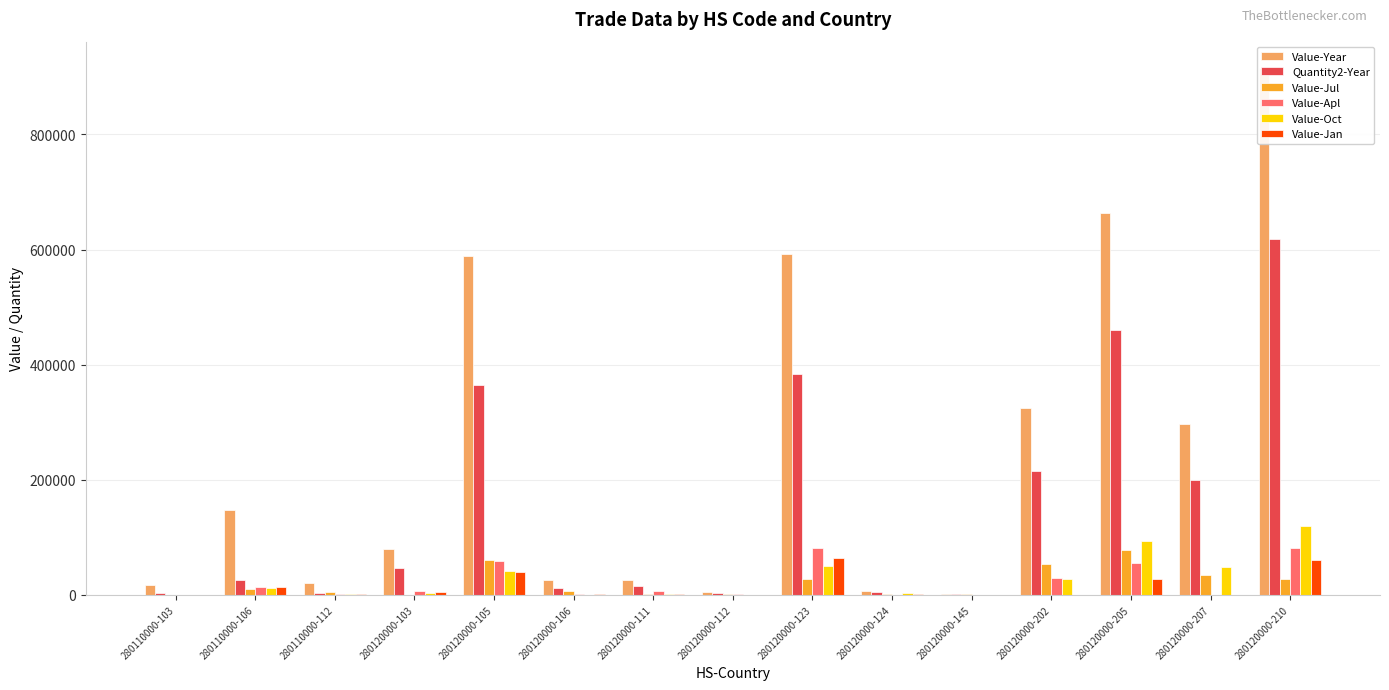

Is it true that Value-Year equals 24741 at 280120000-106?

True